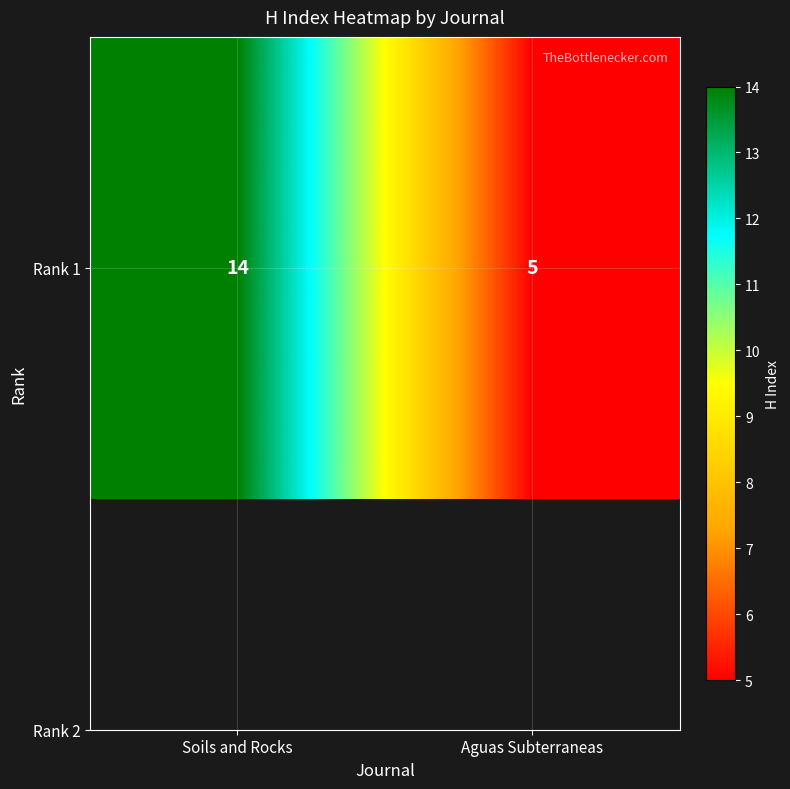

What is the difference between the maximum and minimum values?

9